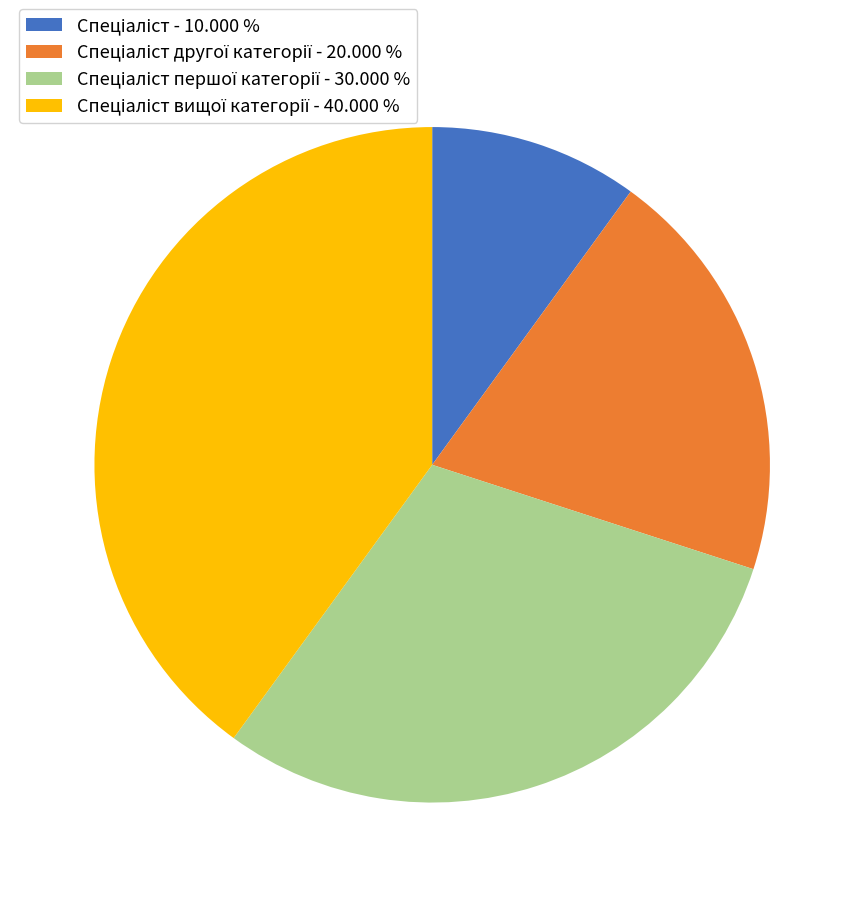

Does any single category account for the majority?

No